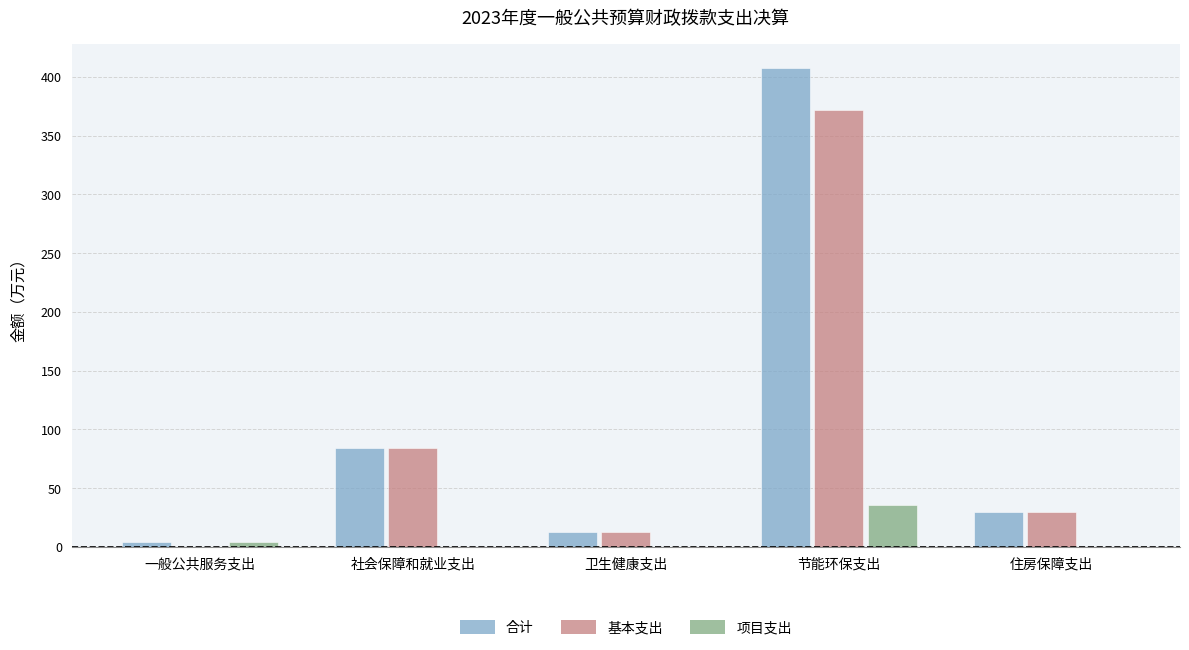

Which series changed the most between 卫生健康支出 and 节能环保支出?

合计